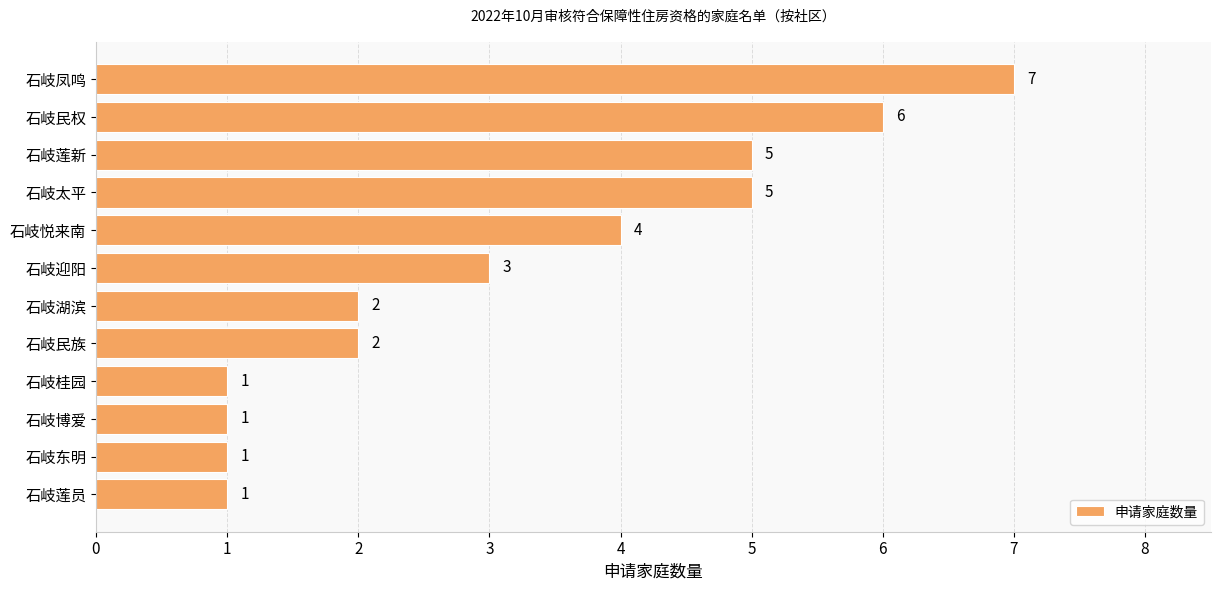

The value at 石岐民族 is 2. True or false?

True